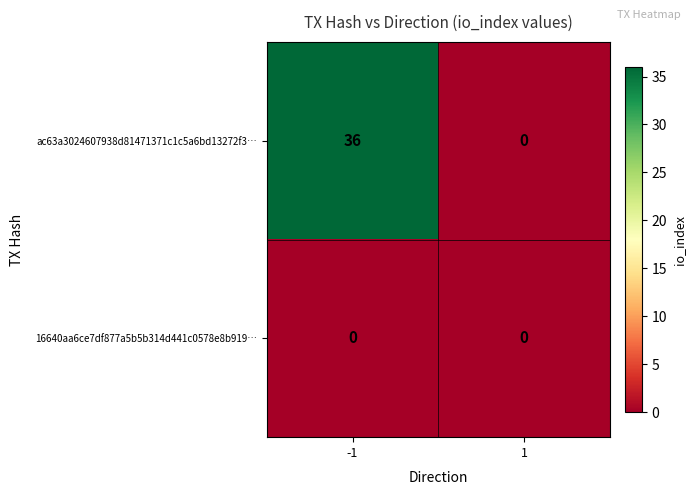

Which series has the largest total across all categories?

ac63a3024607938d81471371c1c5a6bd13272f3…